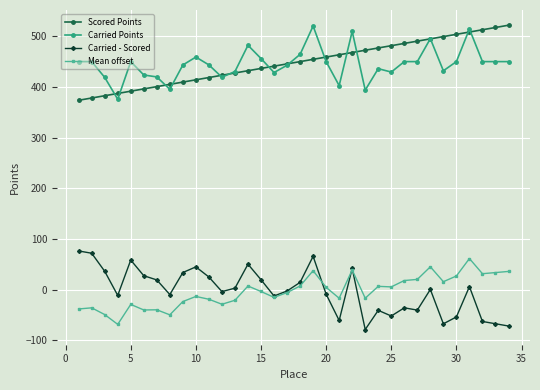

What is the value of the Carried - Scored point at the 30th from the left?

-53.9